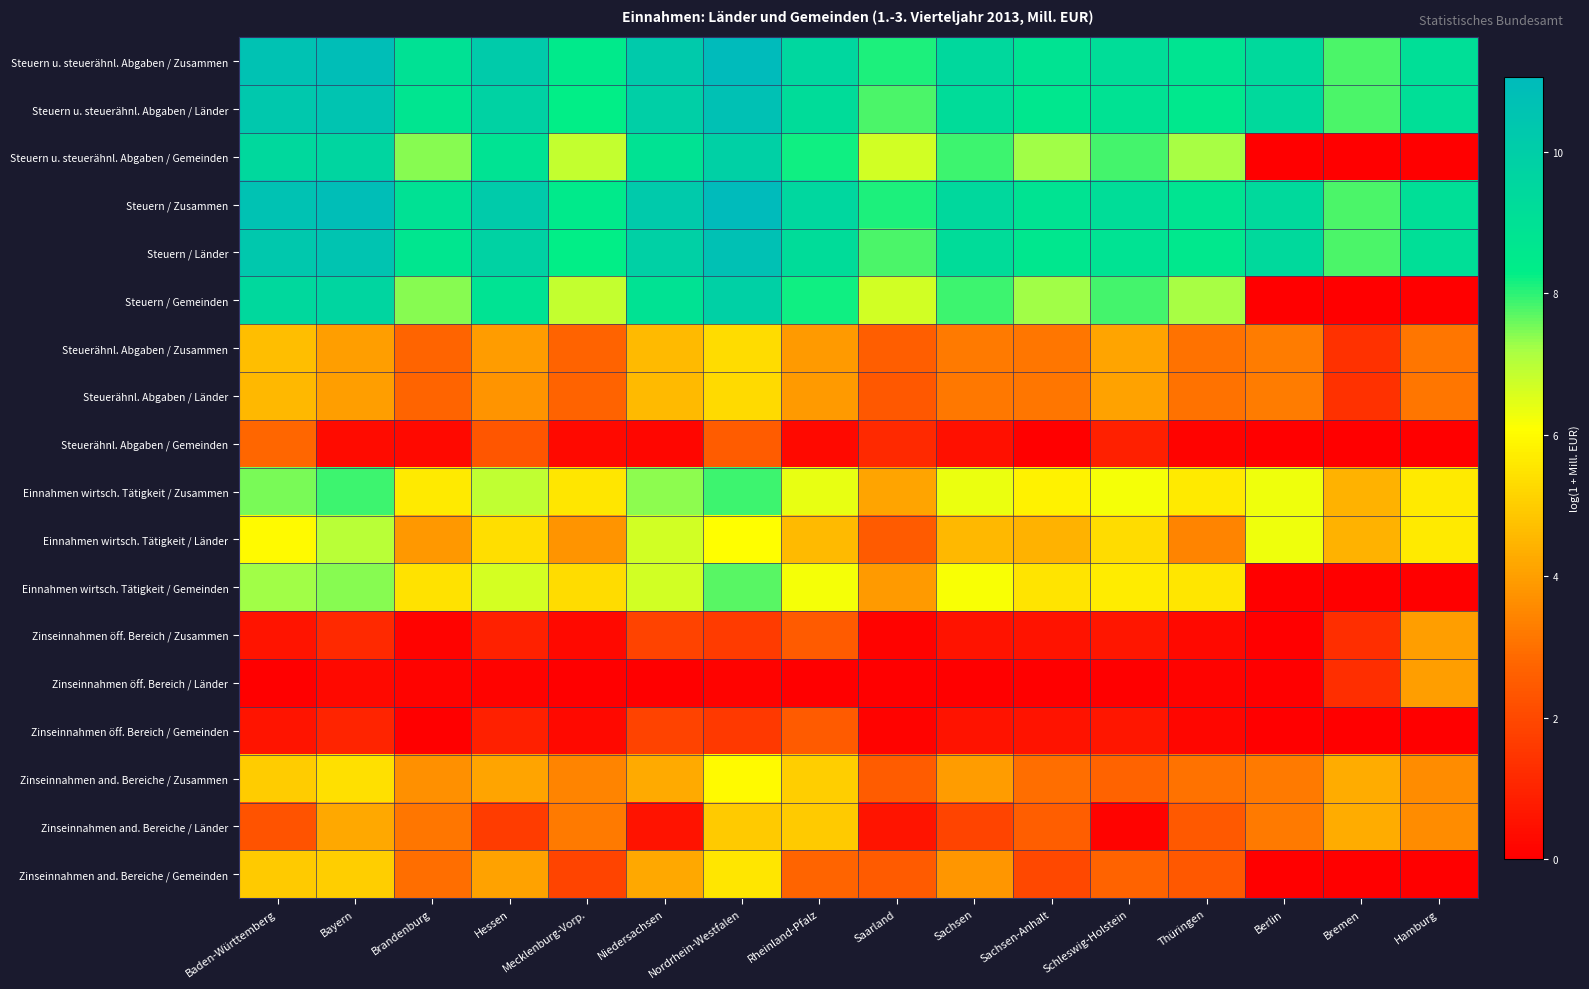

At which category is the sum across all series the highest?

Nordrhein-Westfalen